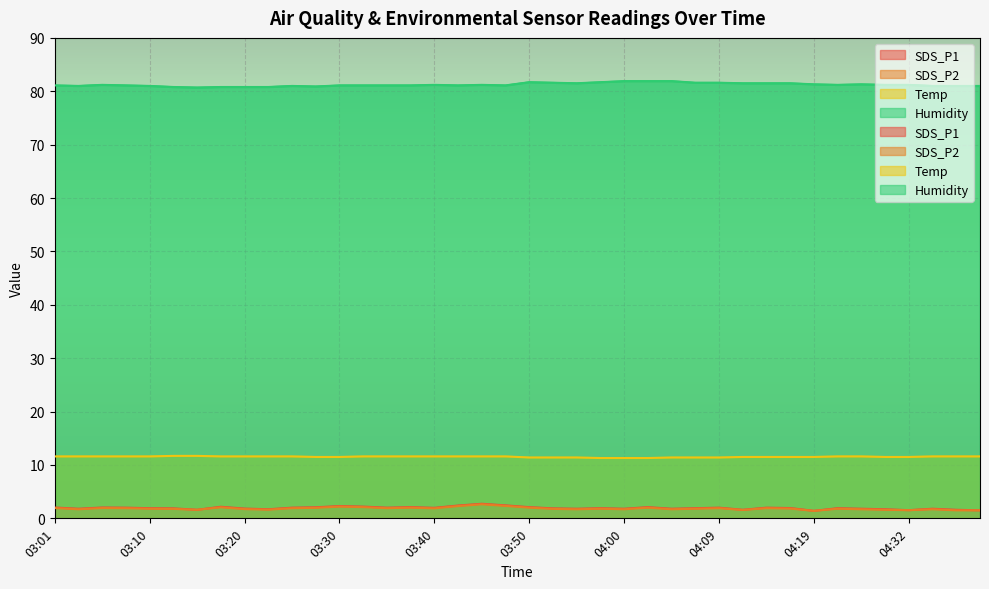

True or false: Temp and Humidity cross at least once.

False